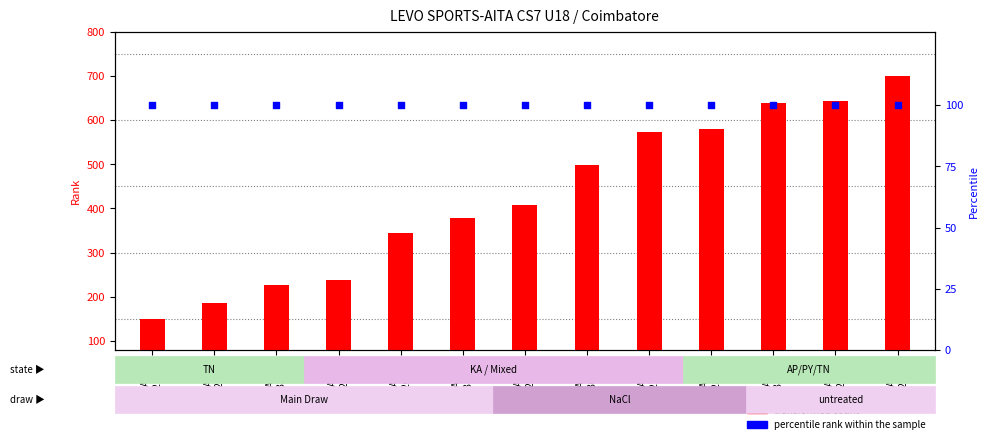

Which series has the largest total across all categories?

transformed count